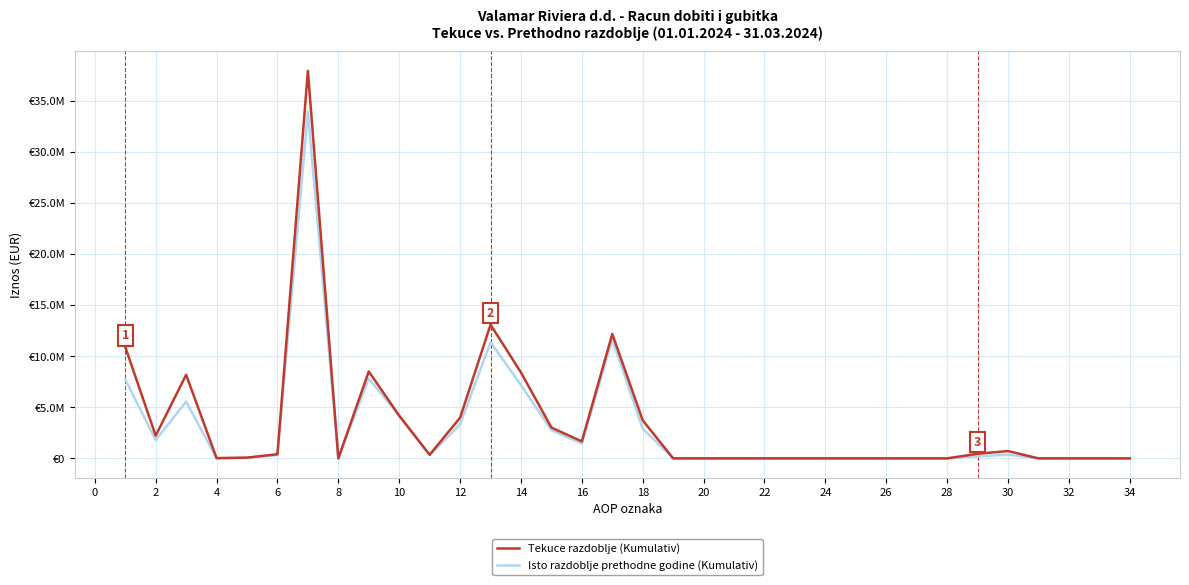

Reading right to left, what are all the values shown in this chart?

Tekuce razdoblje (Kumulativ): 0	0	0	0	715223	449628	0	0	0	0	0	513	513	0	0	0	3715254	12174574	1657402	3015140	8408775	13081317	3982073	351109	4173936	8507118	0	37928404	403262	74027	21661	8178946	2221568	10899464
Isto razdoblje prethodne godine (Kumulativ): 0	0	0	0	365384	194528	0	0	0	0	0	0	0	0	0	0	2900965	11619336	1434616	2761758	7176036	11372410	3311843	304037	4189579	7805459	0	33892698	319312	47245	18720	5550530	1787367	7723174